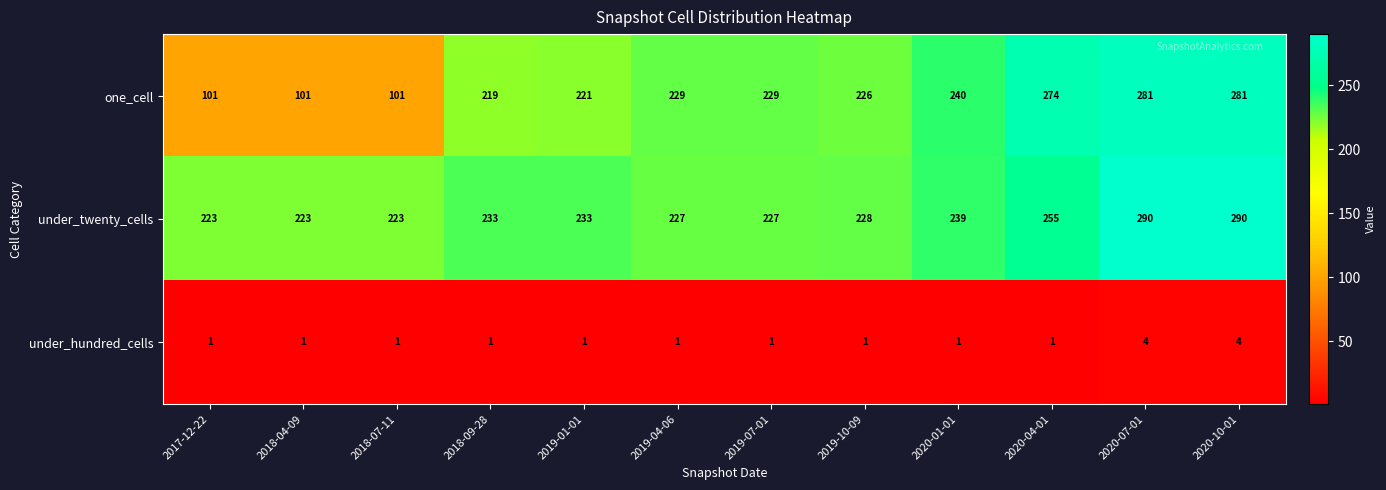

What is the maximum value shown in the chart?

290